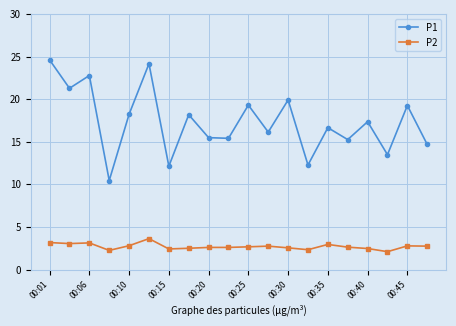

What is the smallest value displayed?

2.1